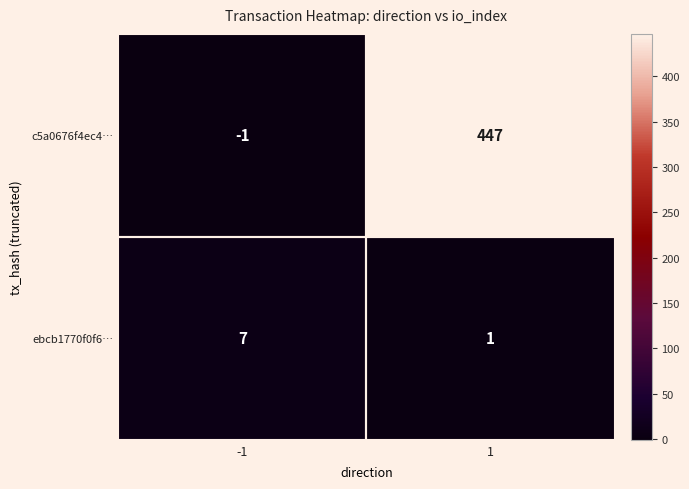

Is it true that c5a0676f4ec4… equals 287 at 1?

False